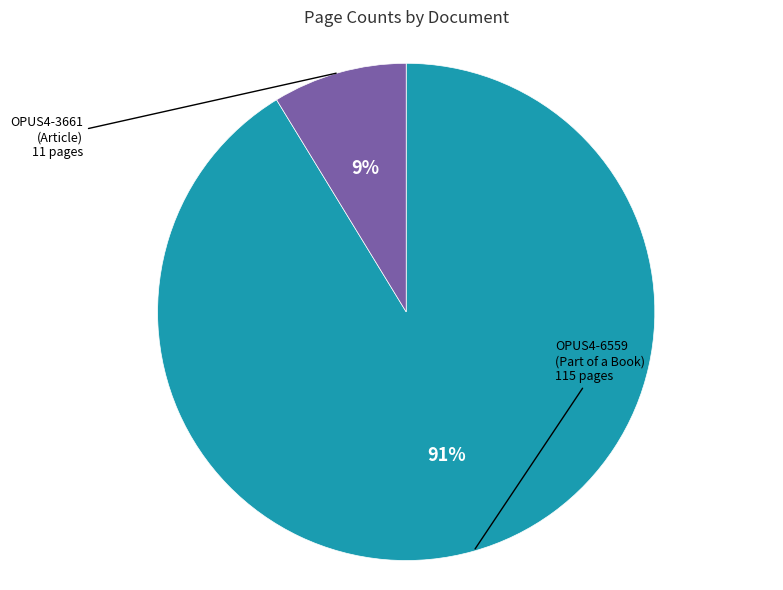

Is there a majority slice in this chart?

Yes